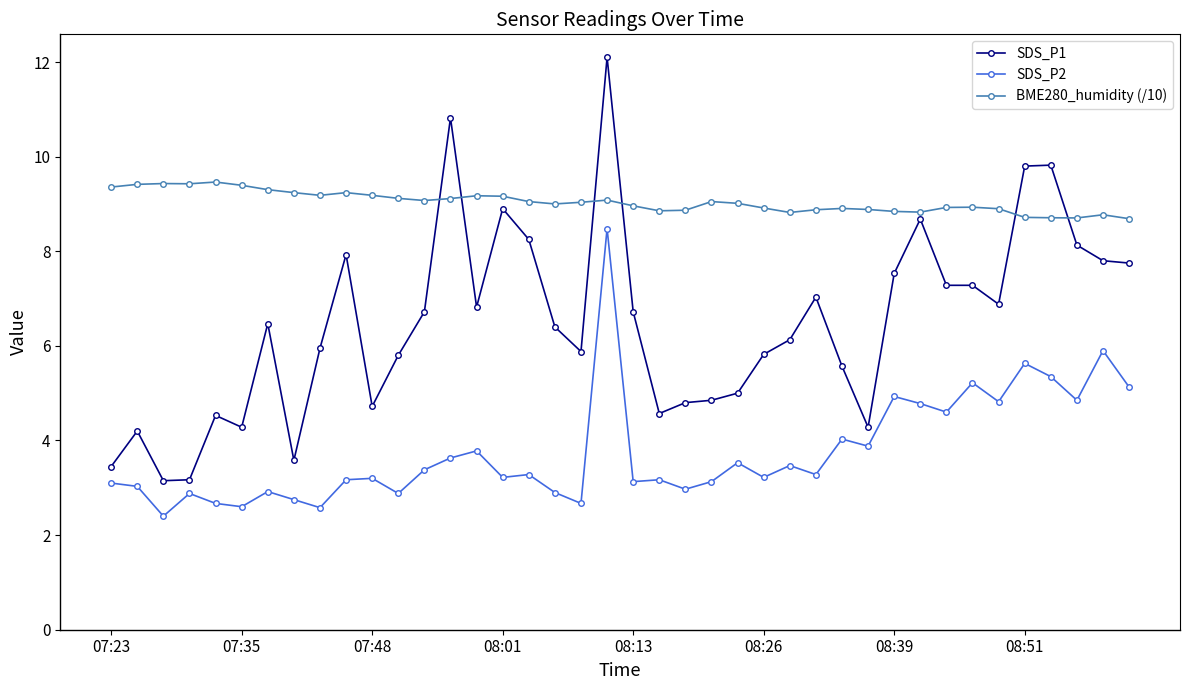

Which series has the largest range (max minus min)?

SDS_P1